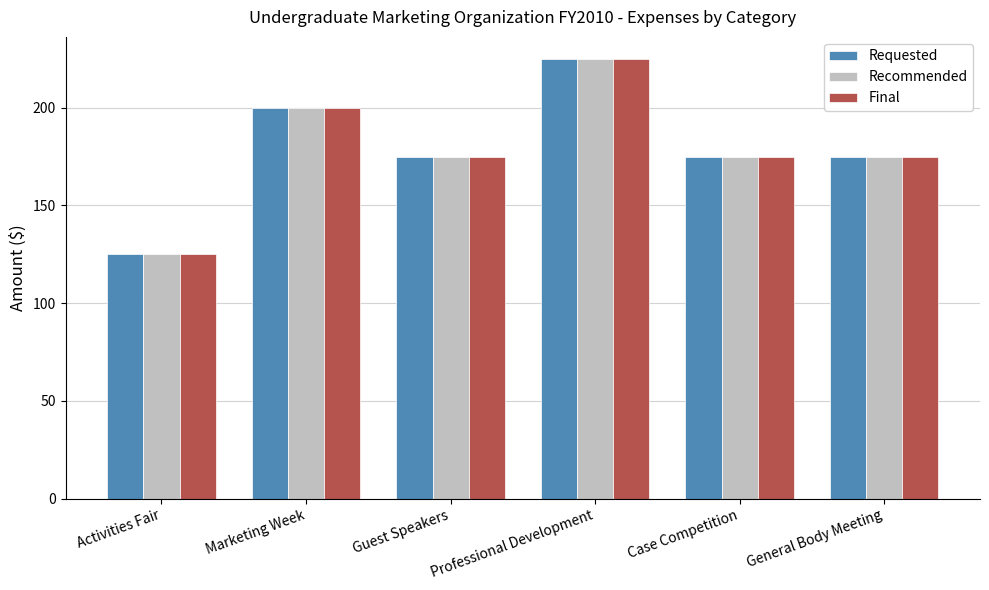

What is the sum of all Final values?

1075